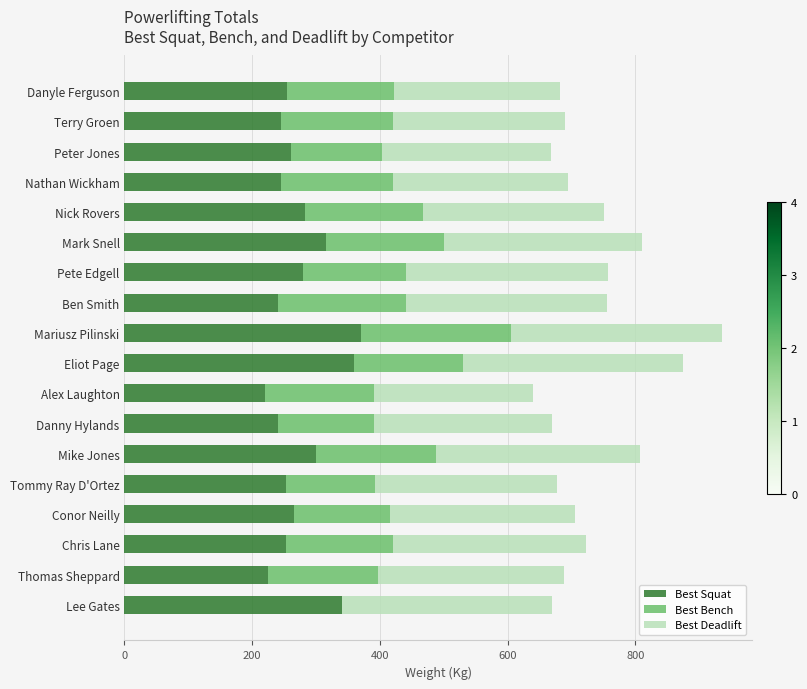

The value of Best Squat at Eliot Page is 360.0. True or false?

True